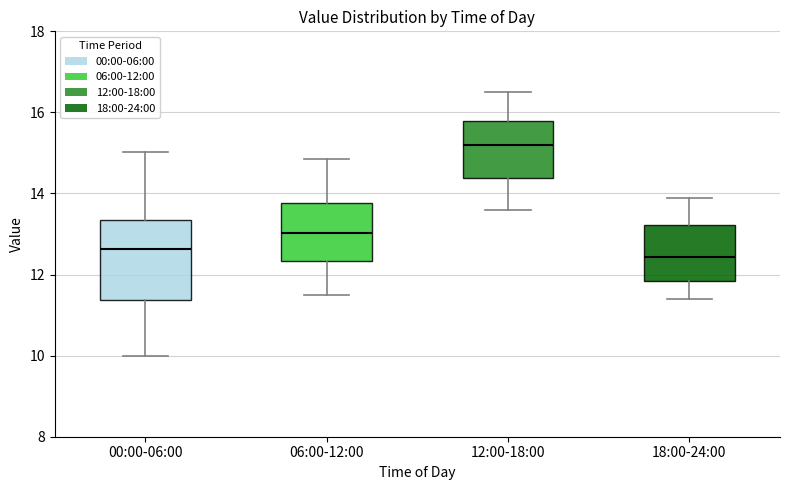

Where is the lower edge of the box for 06:00-12:00 on the y-axis? The values are not printed on the chart, so give them approximately, as read against the axis.

12.4